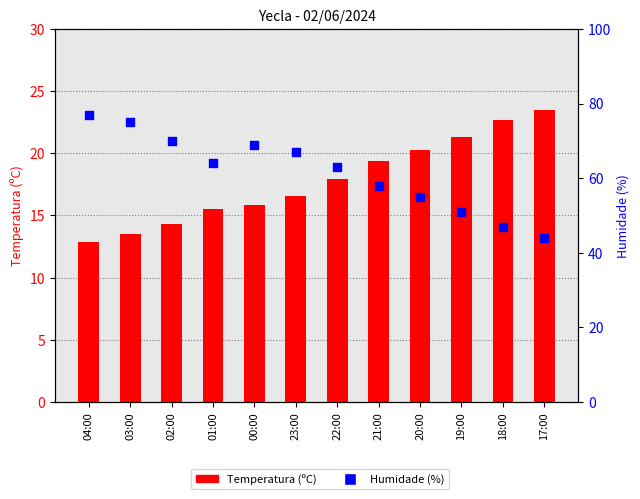

Which series has the largest Y range (max minus min)?

Humidade (%)